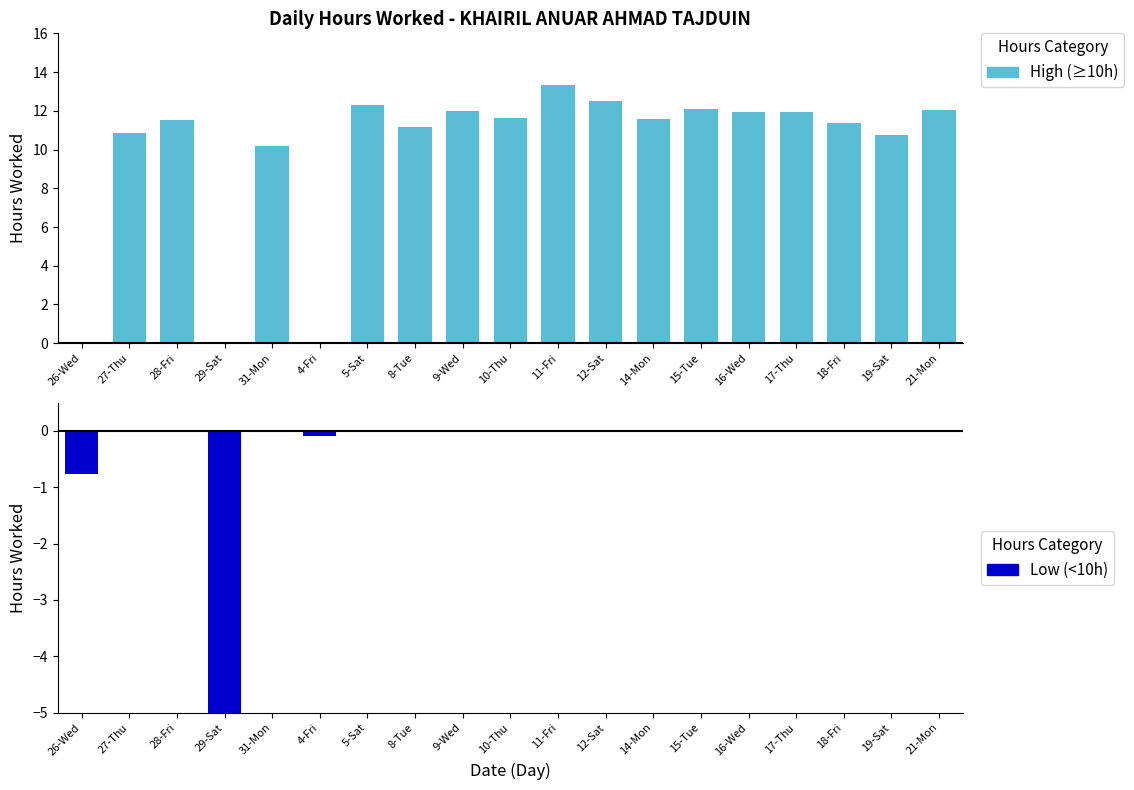

Which series has the largest total across all categories?

High (≥10h)